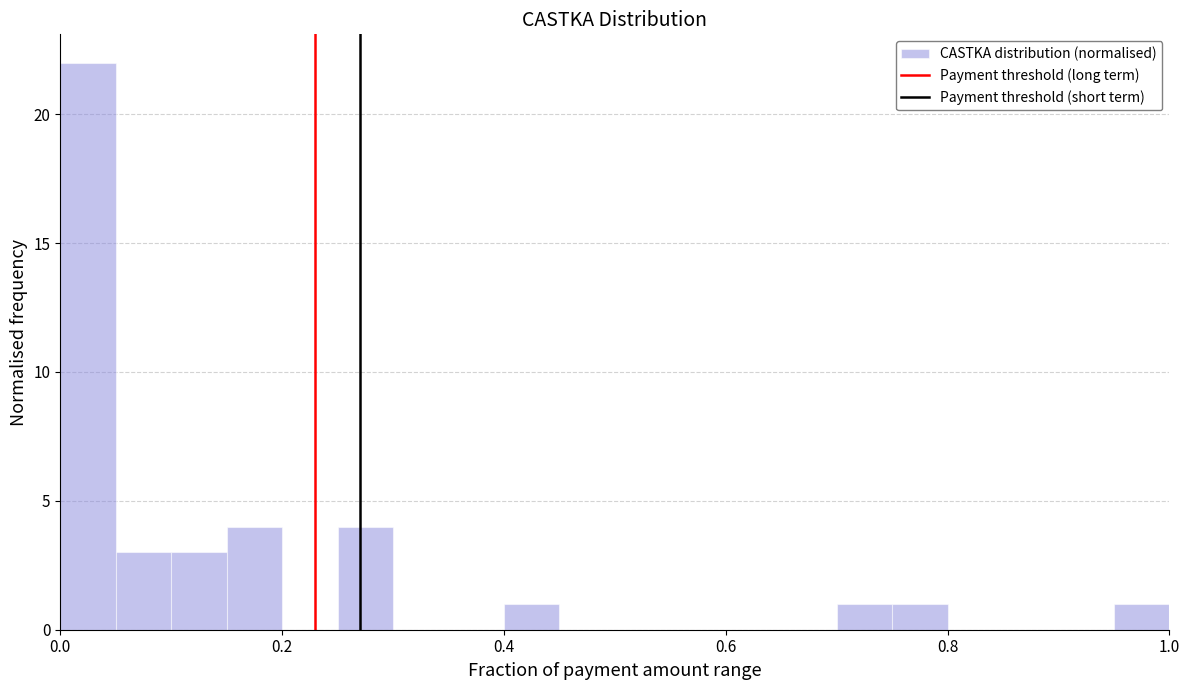

Read against the x-axis, roughly where is the centre of the tallest bar?

0.02